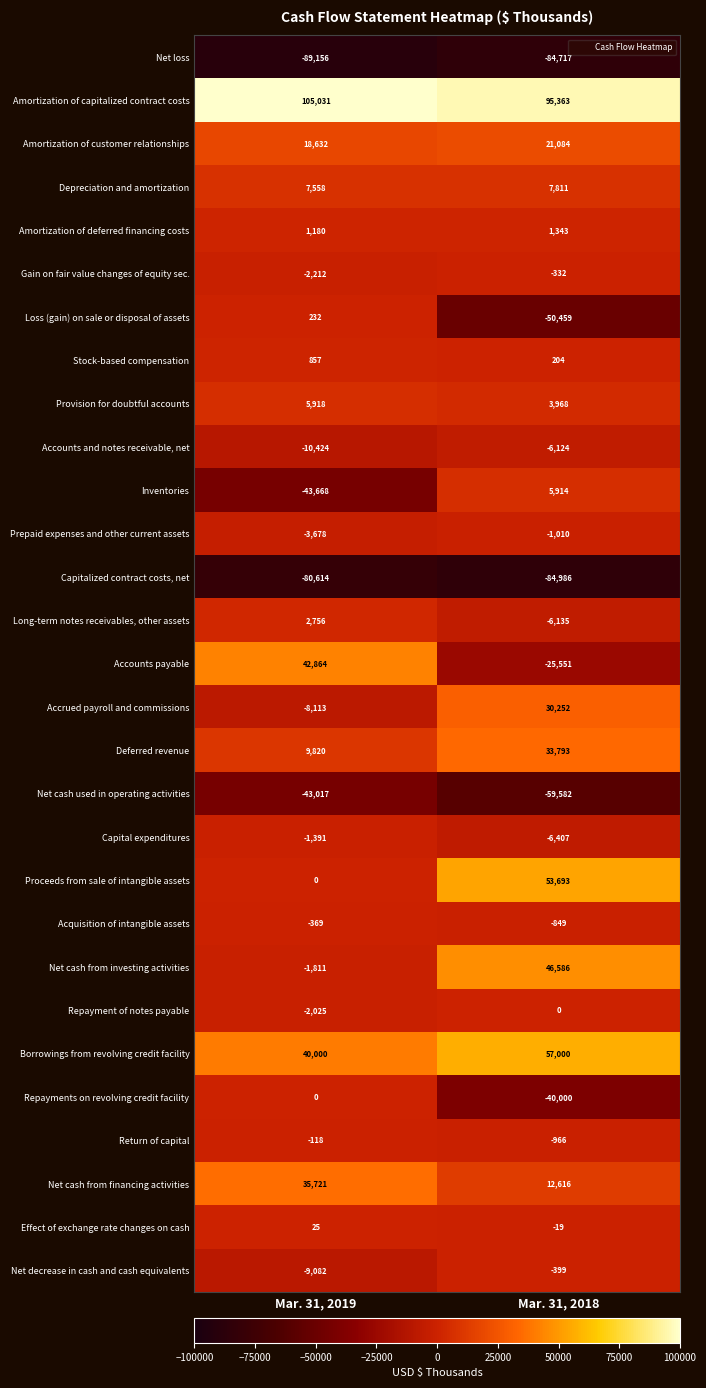

True or false: Amortization of customer relationships has a value of 5017 at Mar. 31, 2018.

False